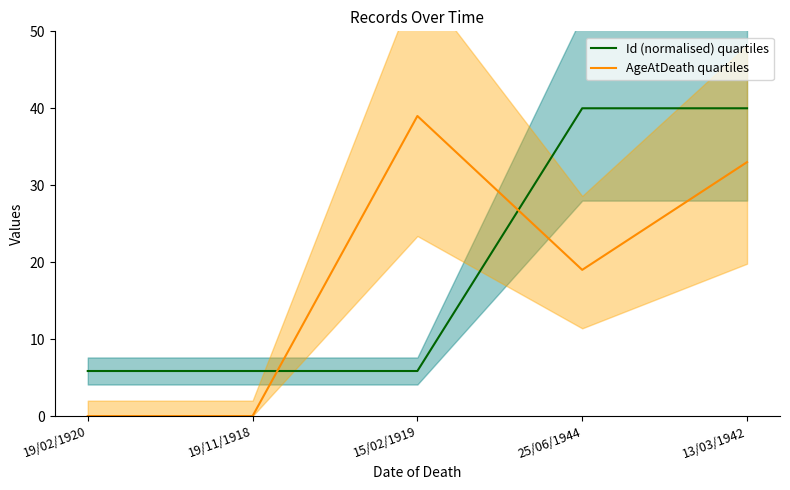

Which series has the largest total across all categories?

Id (normalised) quartiles